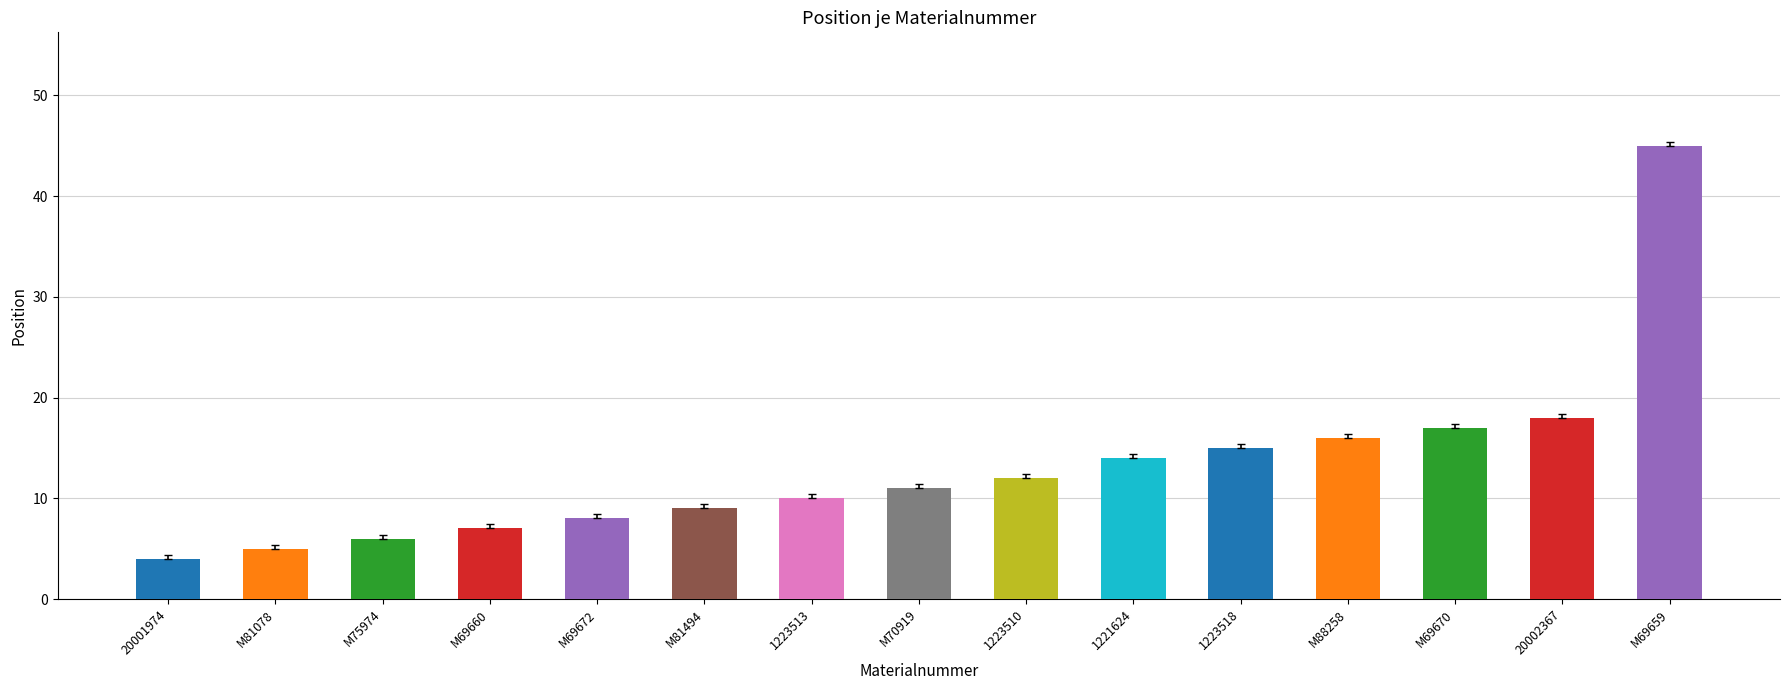

Is it true that the value at 20001974 is 4?

True